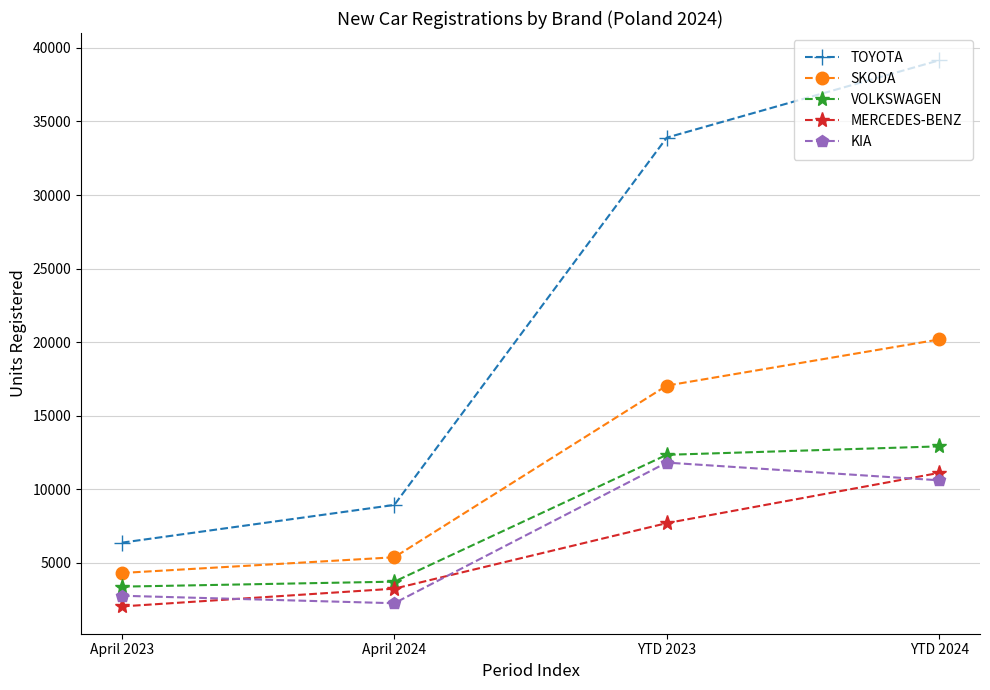

What is the difference between the maximum and minimum values in the TOYOTA series?

32796